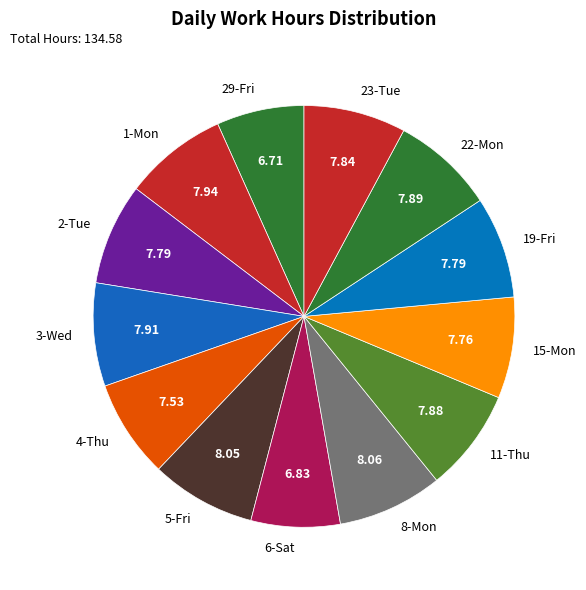

Which has a higher value, 22-Mon or 29-Fri?

22-Mon